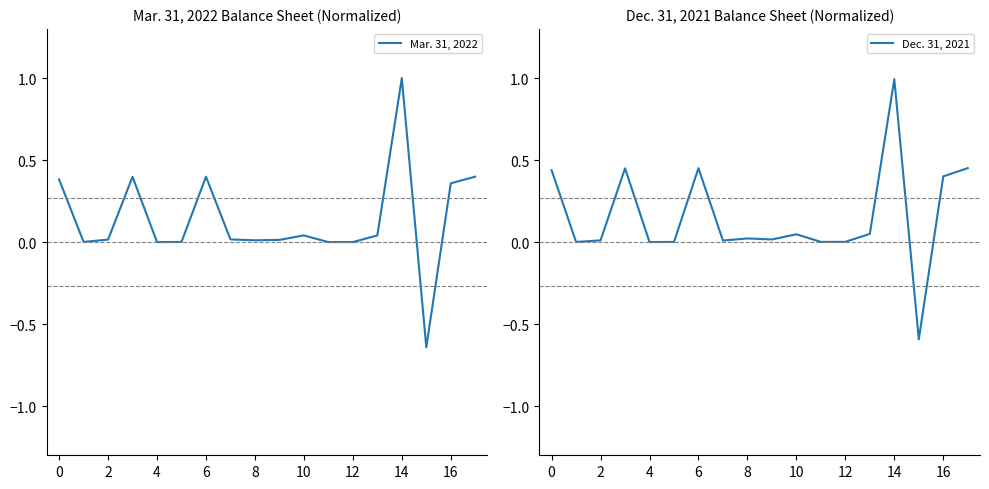

What is the difference between the maximum and second lowest values in the Mar. 31, 2022 series?

1.0